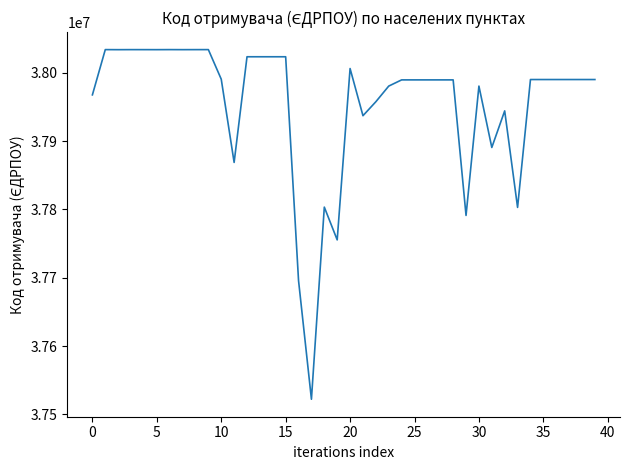

What is the difference between the maximum and minimum values?

511876